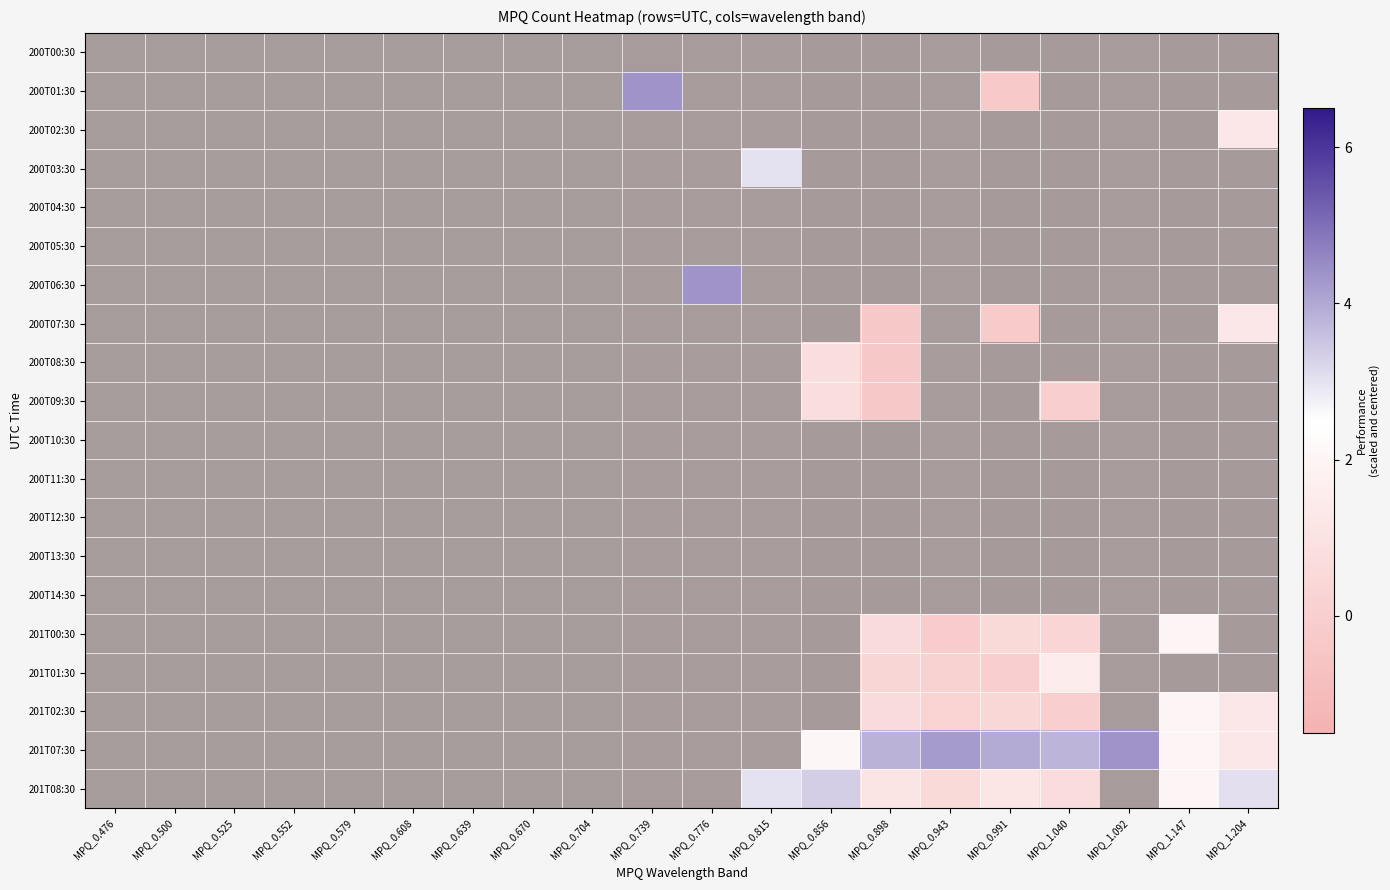

At which category is the sum across all series the highest?

MPQ_0.898